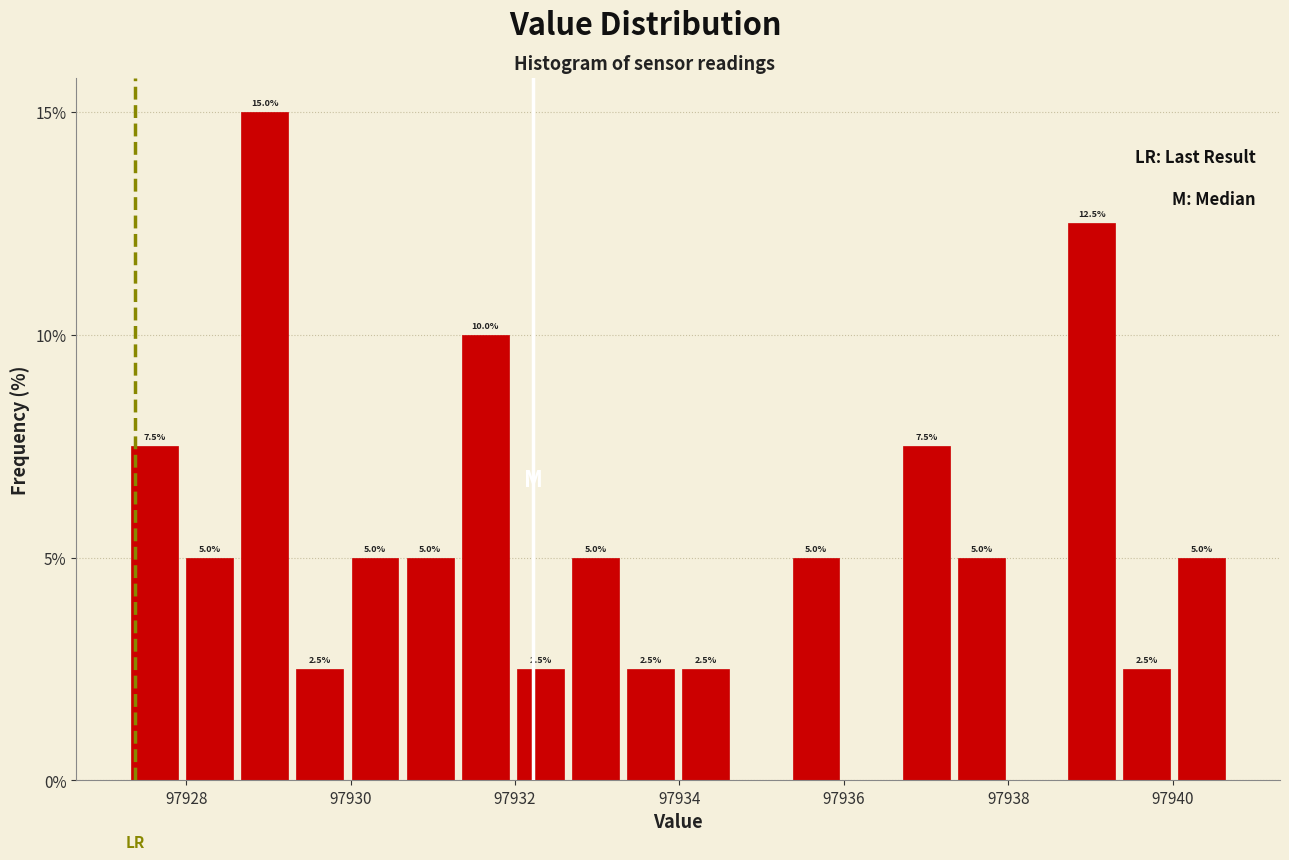

Around what value on the x-axis is the tallest bar? Give the approximate position of its centre, as read against the axis.

97929.0